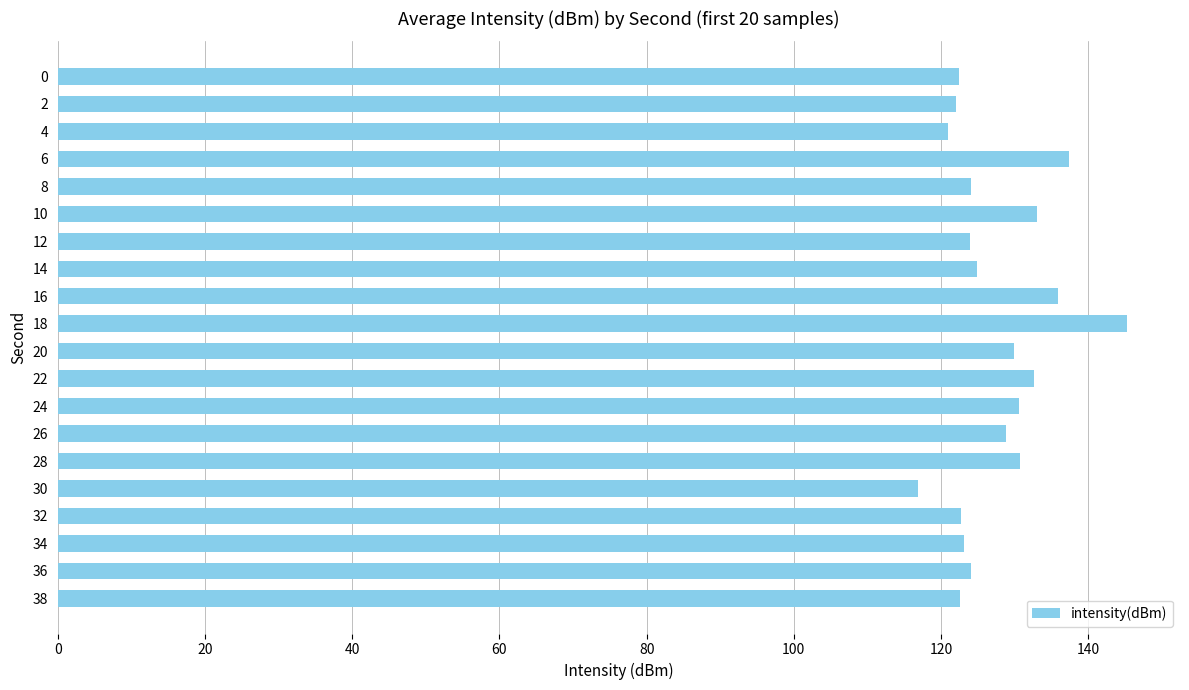

How many series are shown in this chart?

1